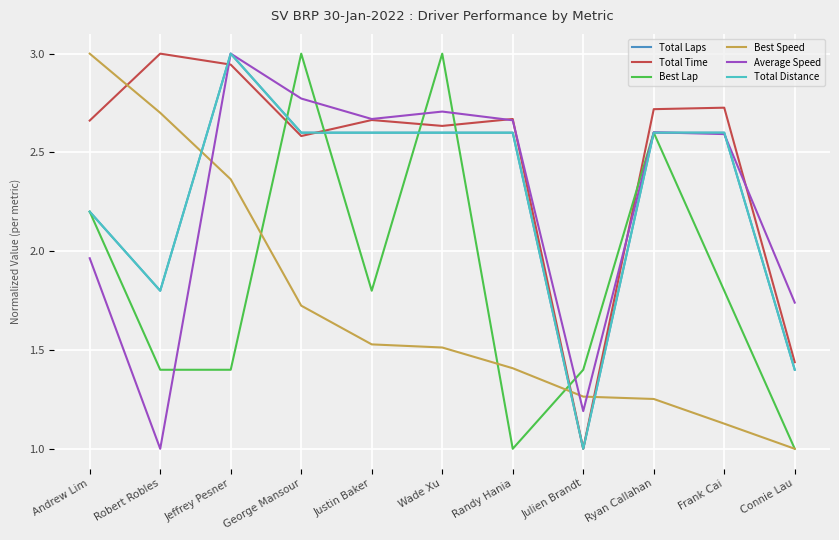

What is the average value of the Total Time series?

2.5